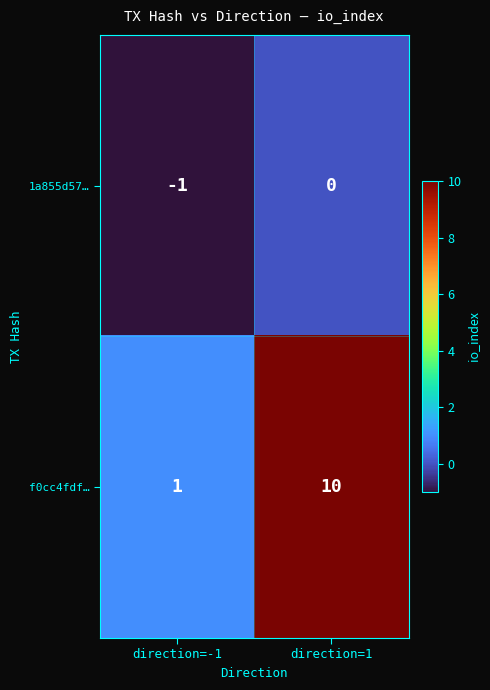

At which category is the sum across all series the highest?

direction=1